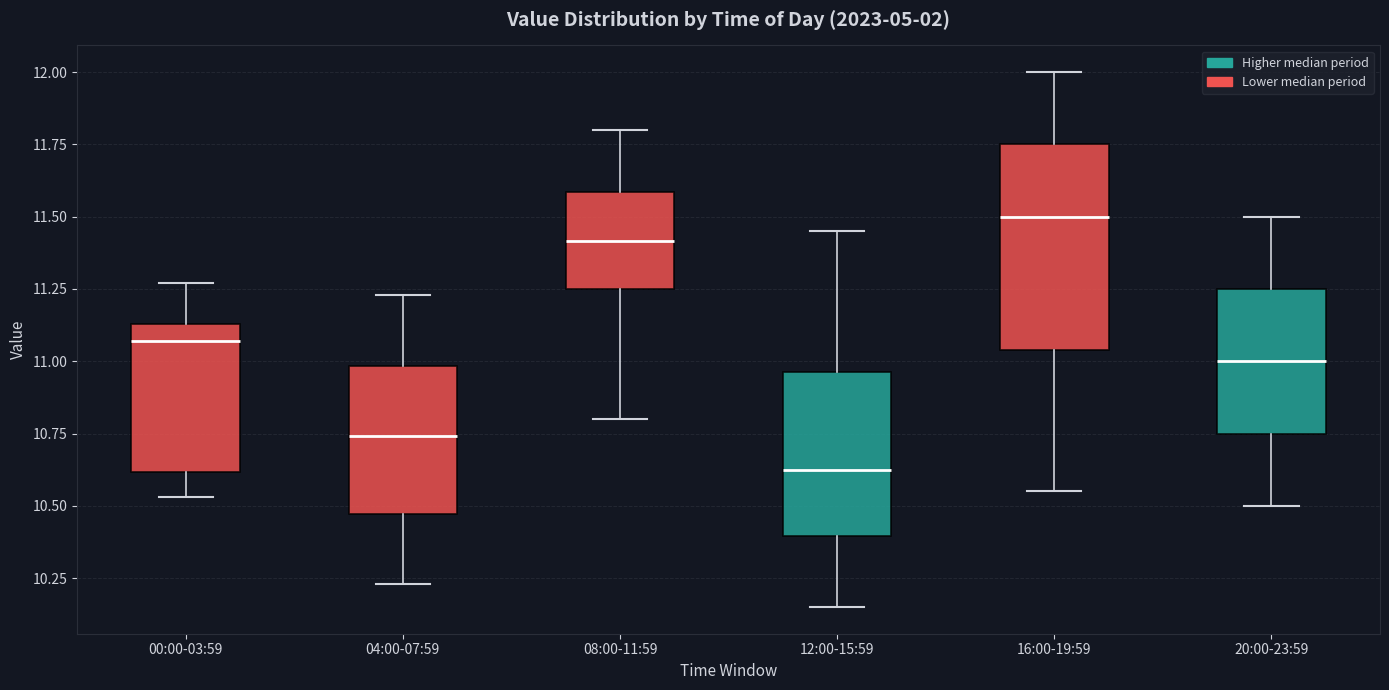

Reading left to right, read every box against the y-axis: the position of its median line, the range the box covers, and the ends of its whiskers. The values are not printed on the chart, so give them approximately, as read against the axis.

00:00-03:59: median 11.05, box 10.60 to 11.15, whiskers 10.55 to 11.25
04:00-07:59: median 10.75, box 10.45 to 11.00, whiskers 10.25 to 11.25
08:00-11:59: median 11.40, box 11.25 to 11.60, whiskers 10.80 to 11.80
12:00-15:59: median 10.65, box 10.40 to 10.95, whiskers 10.15 to 11.45
16:00-19:59: median 11.50, box 11.05 to 11.75, whiskers 10.55 to 12.00
20:00-23:59: median 11.00, box 10.75 to 11.25, whiskers 10.50 to 11.50